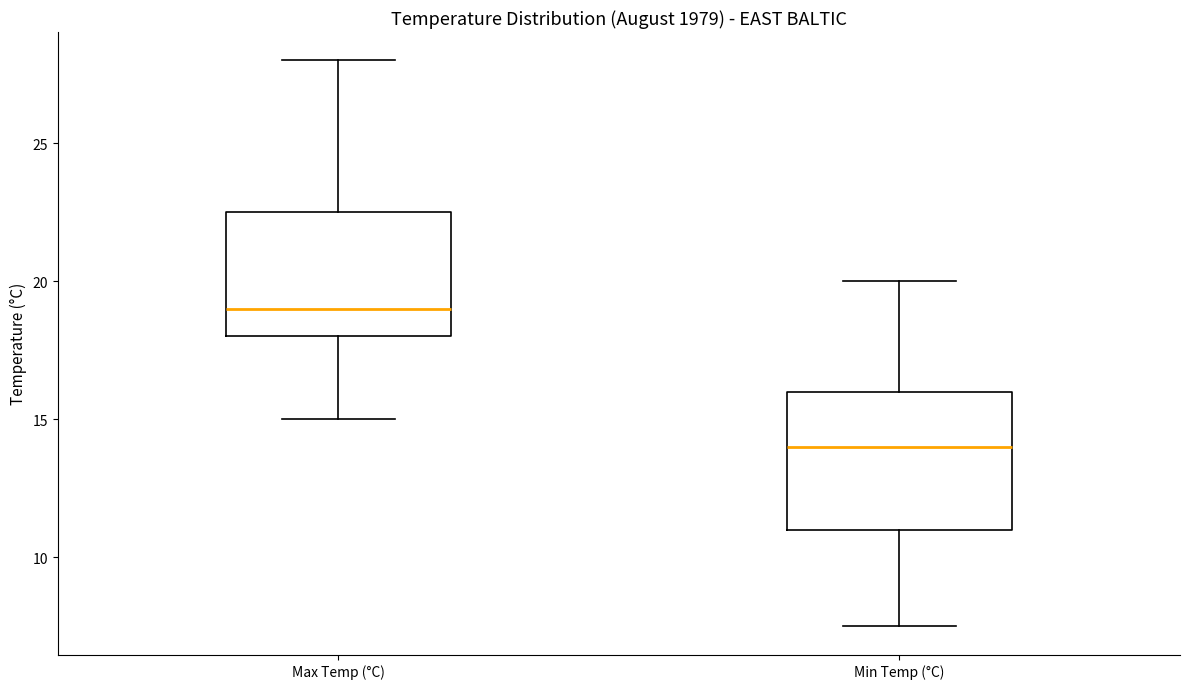

Which box has the highest median line?

Max Temp (°C)